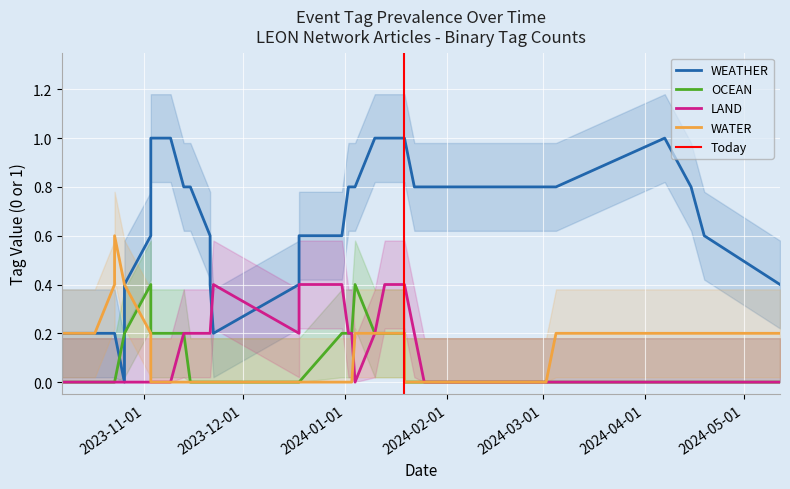

What is the sum of all OCEAN values?

4